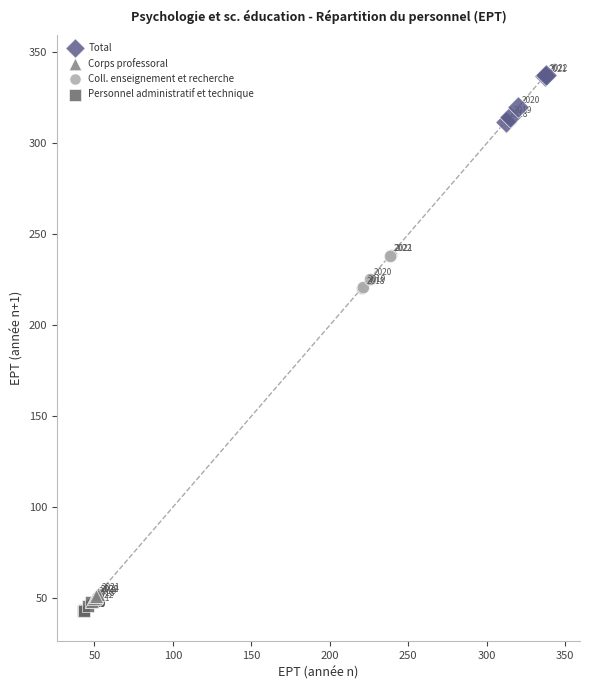

Which series contains the lowest Y value?

Personnel administratif et technique